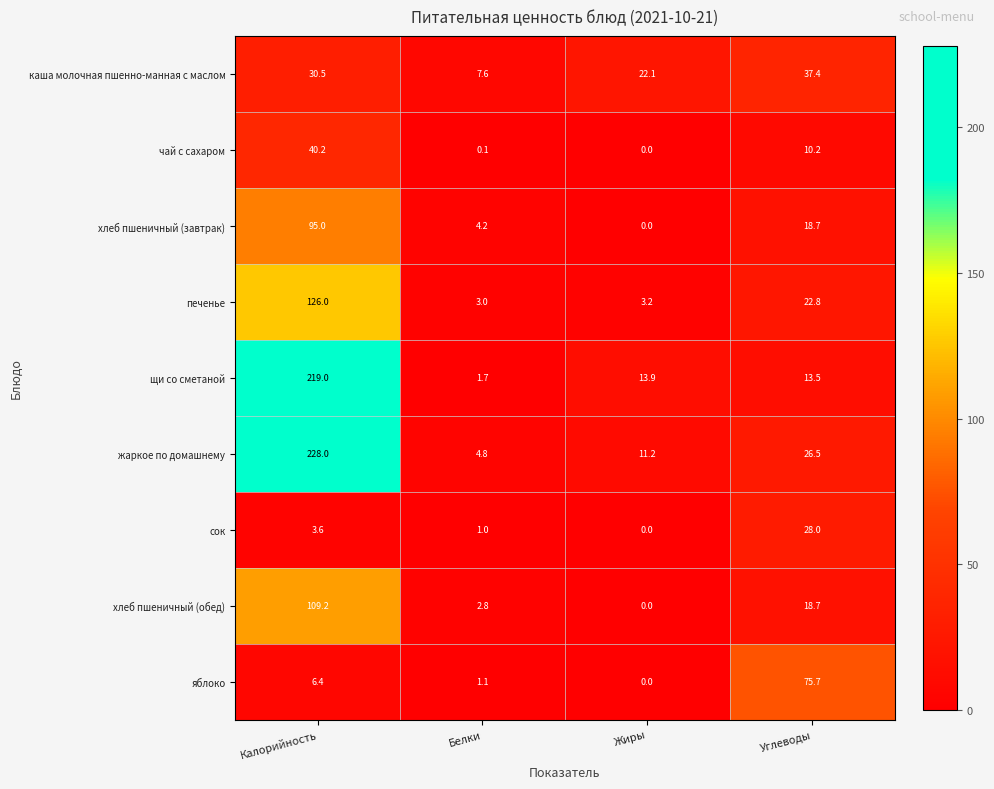

At which label does щи со сметаной reach its peak?

Калорийность